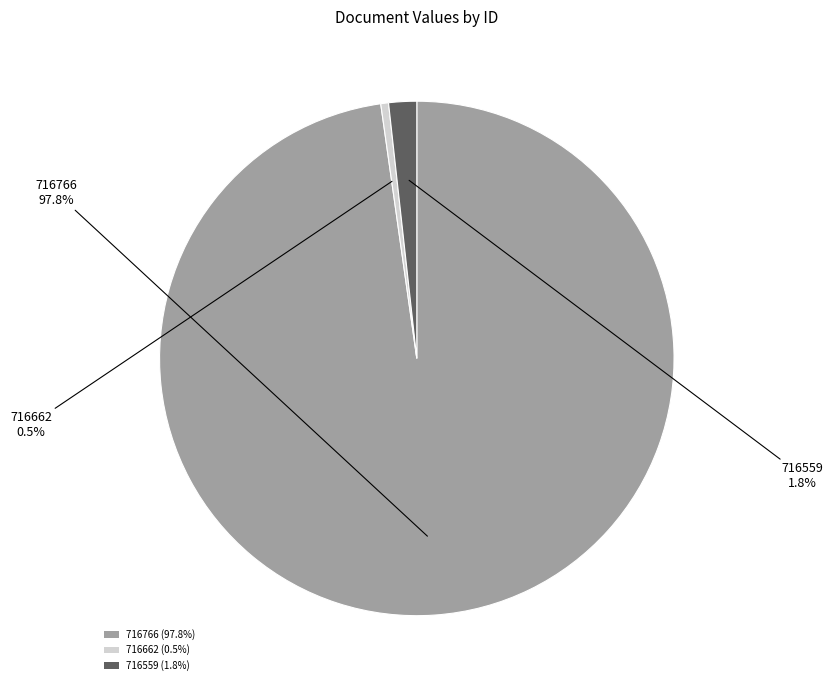

To the nearest percent, what is the difference between the largest and smallest slice percentages?

97%